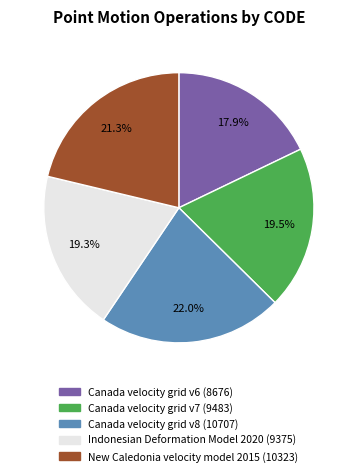

Does New Caledonia velocity model 2015 account for over 50% of the chart?

No